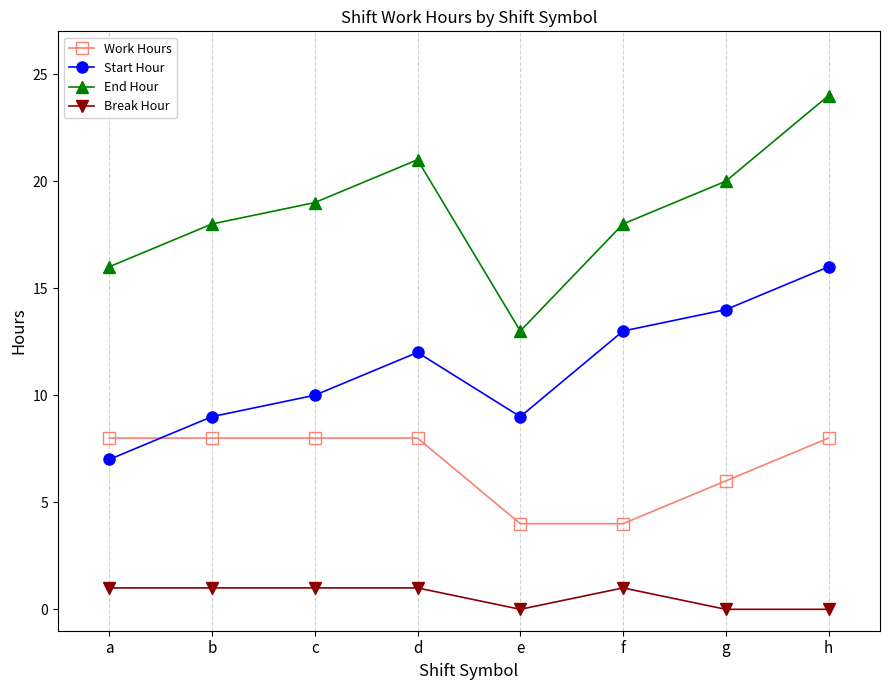

How many interior local valleys does the Start Hour series have?

1